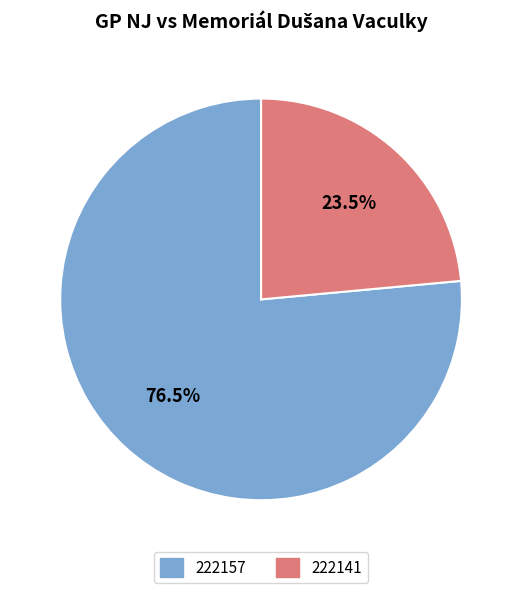

Count the number of slices in the pie.

2